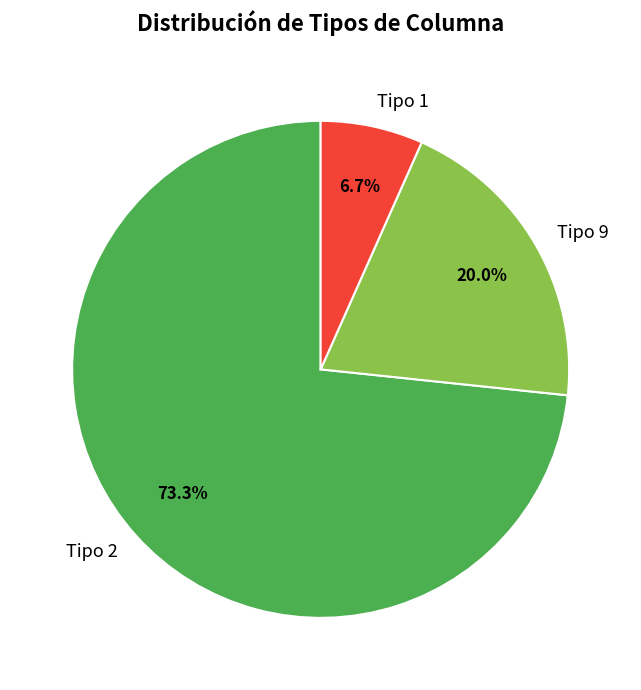

Which slice is the smallest?

Tipo 1